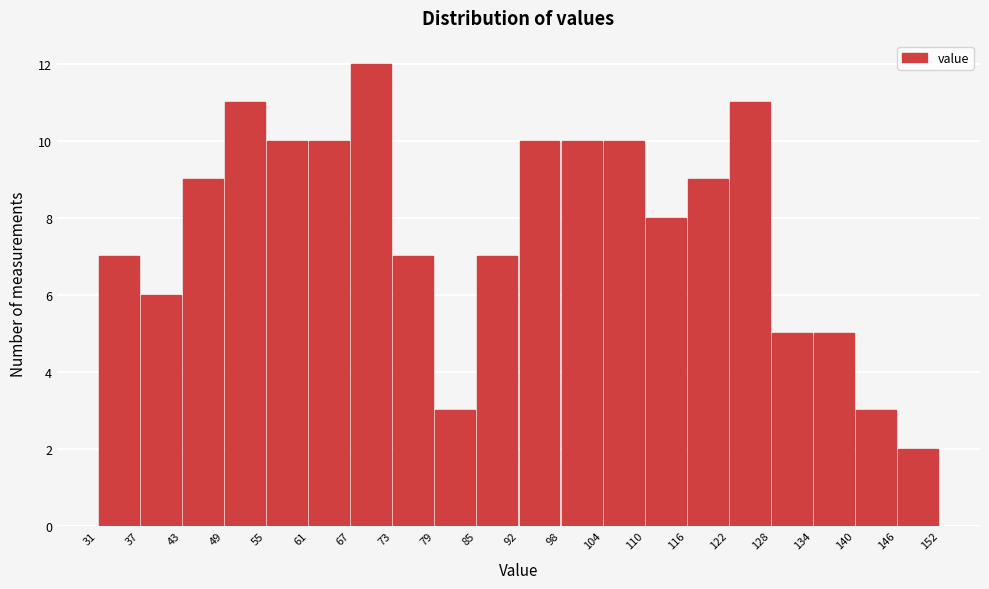

Reading left to right, transcribe this chart: for each bar, give the range it covers on the x-axis and its height. The values are not printed on the chart, so give them approximately, as read against the axis.

31 to 37: 7
37 to 43: 6
43 to 49: 9
49 to 55: 11
55 to 61: 10
61 to 67: 10
67 to 73: 12
73 to 79: 7
79 to 85: 3
85 to 92: 7
92 to 98: 10
98 to 104: 10
104 to 110: 10
110 to 116: 8
116 to 122: 9
122 to 128: 11
128 to 134: 5
134 to 140: 5
140 to 146: 3
146 to 152: 2